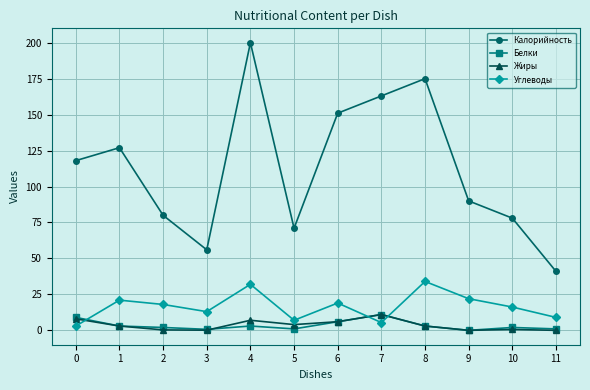

Between 2 and 5, which series saw the biggest shift?

Углеводы